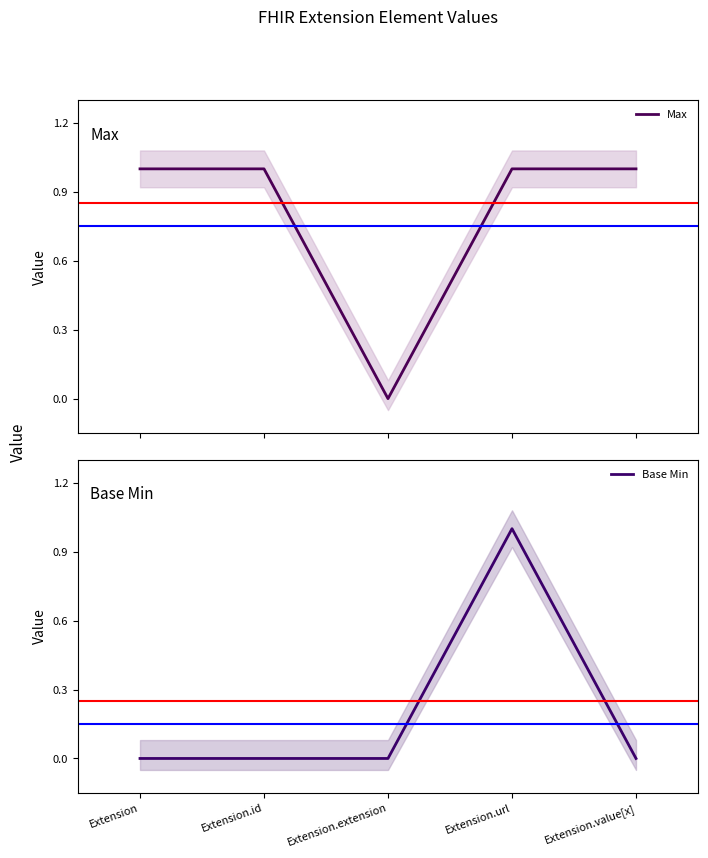

Reading right to left, what are all the values shown in this chart?

Max: Extension.value[x]=1	Extension.url=1	Extension.extension=0	Extension.id=1	Extension=1
Base Min: Extension.value[x]=0	Extension.url=1	Extension.extension=0	Extension.id=0	Extension=0